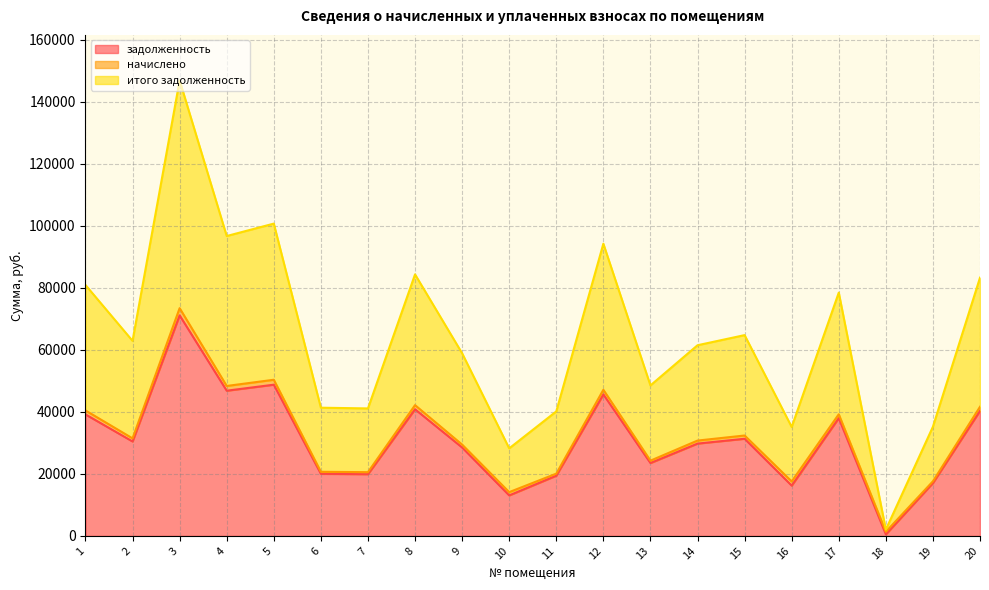

Which series has the largest total across all categories?

итого задолженность